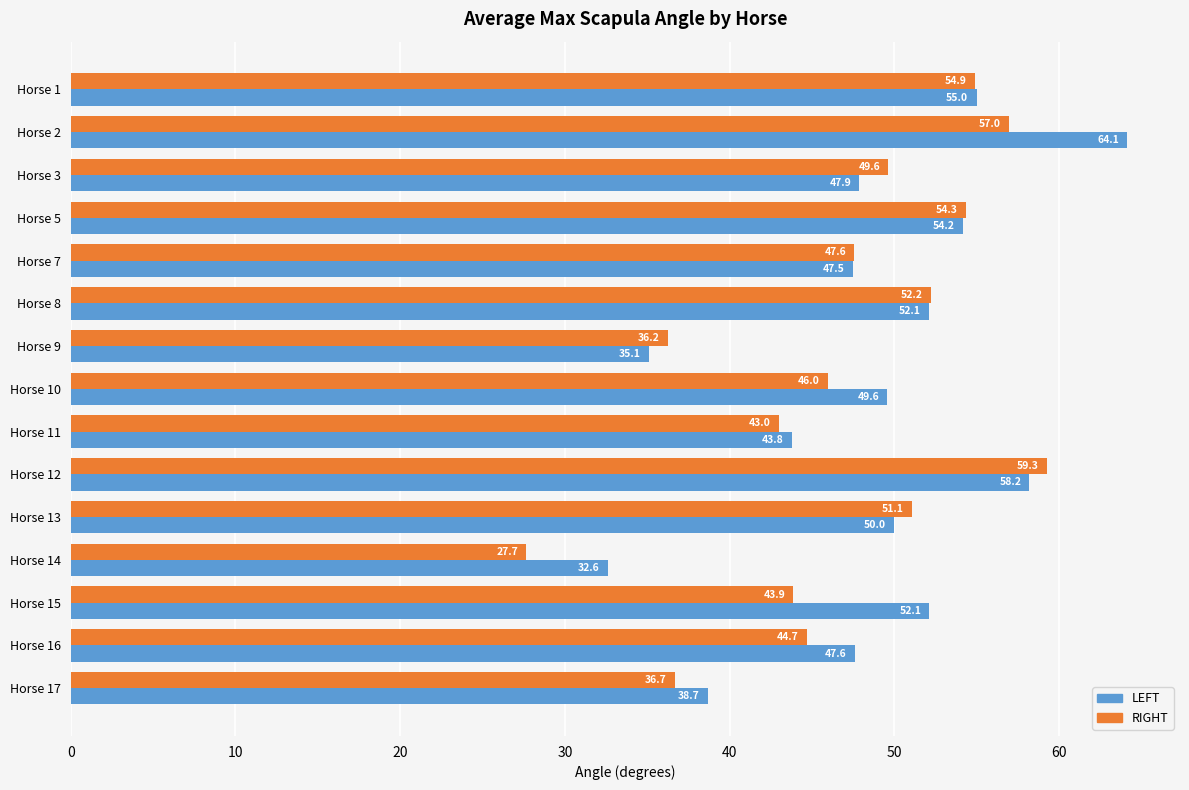

List the series in order of their peak value, highest first.

LEFT, RIGHT